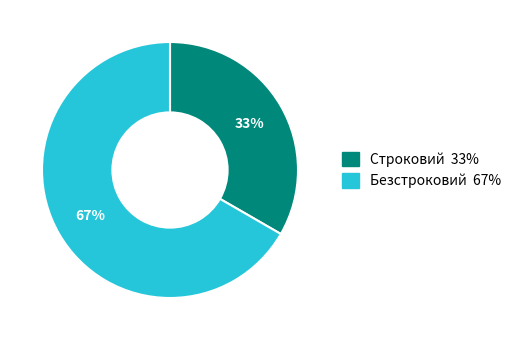

The Безстроковий slice represents 79% of the pie. True or false?

False